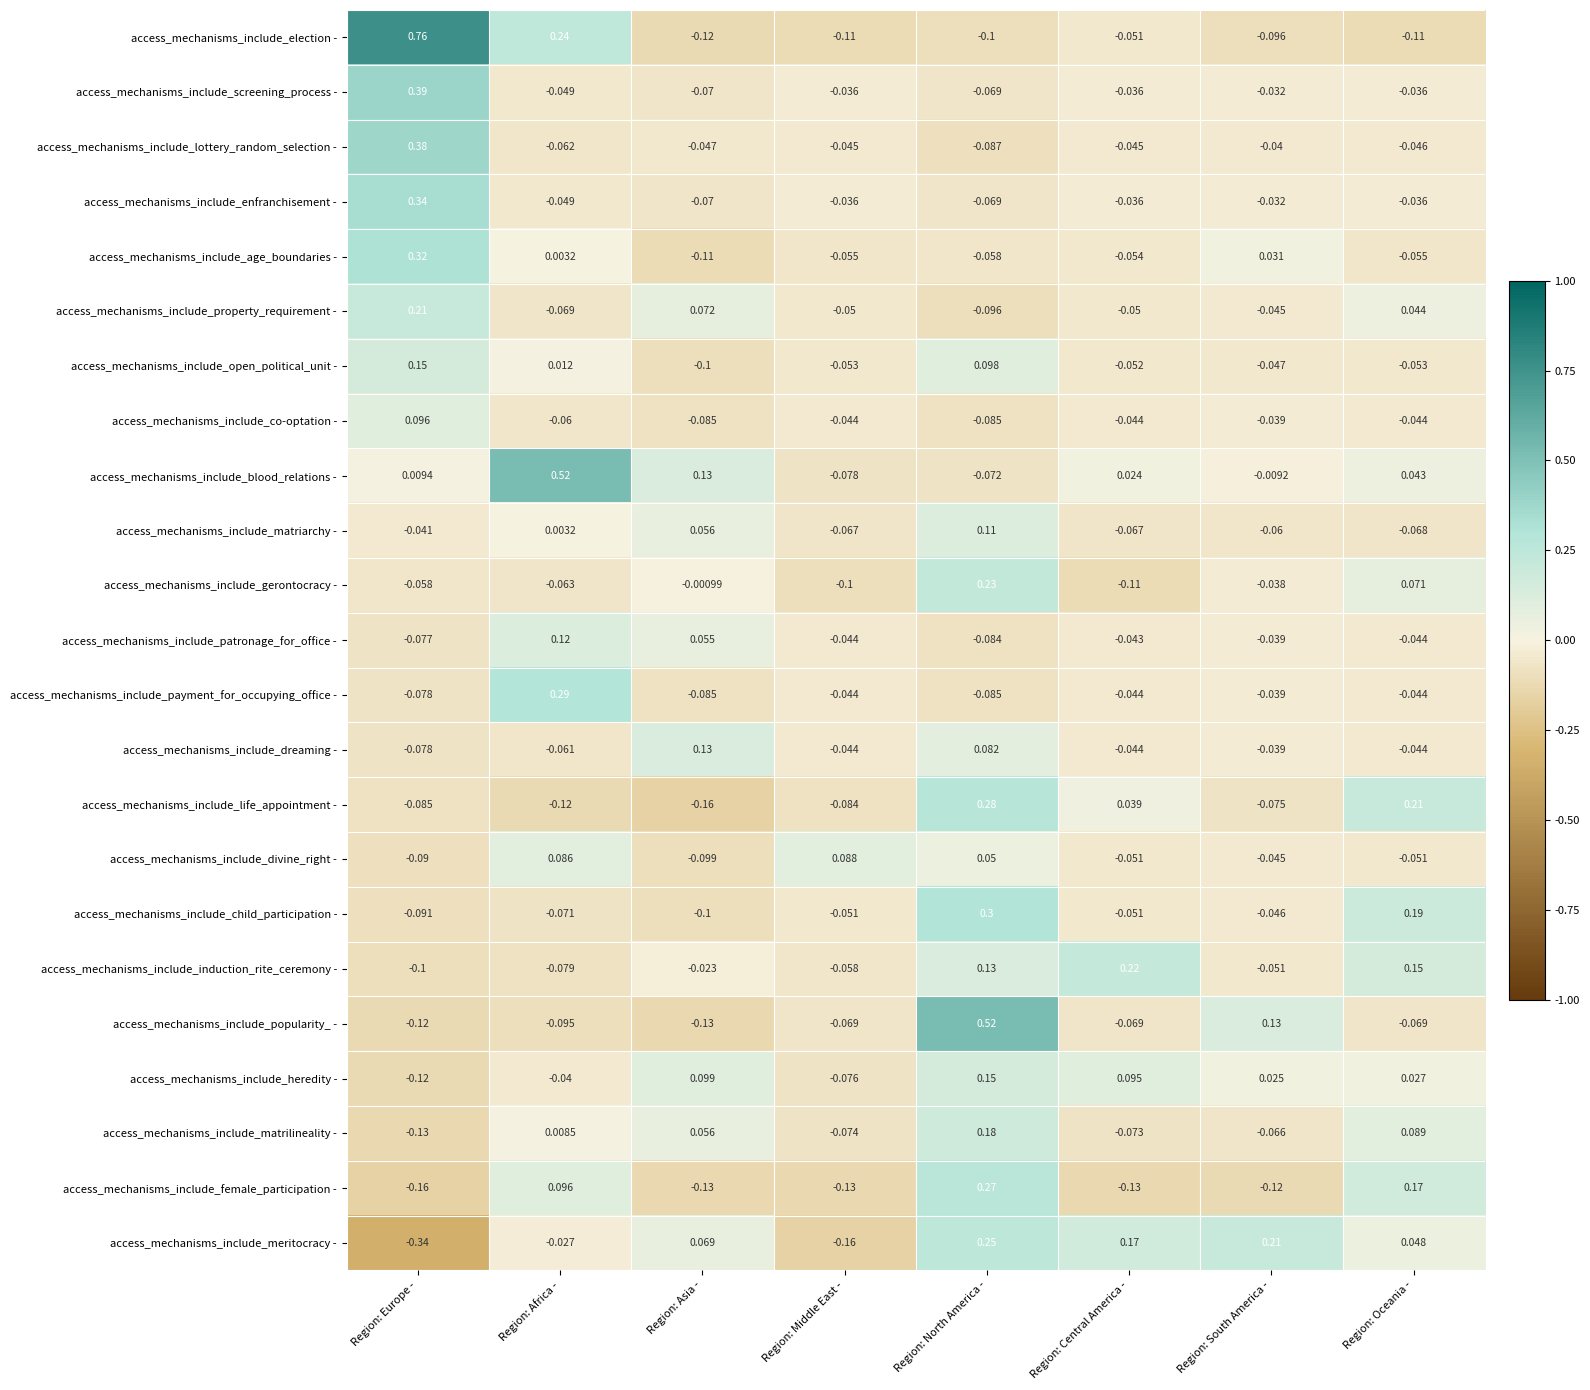

At which label does access_mechanisms_include_induction_rite_ceremony - reach its peak?

Region: Central America -